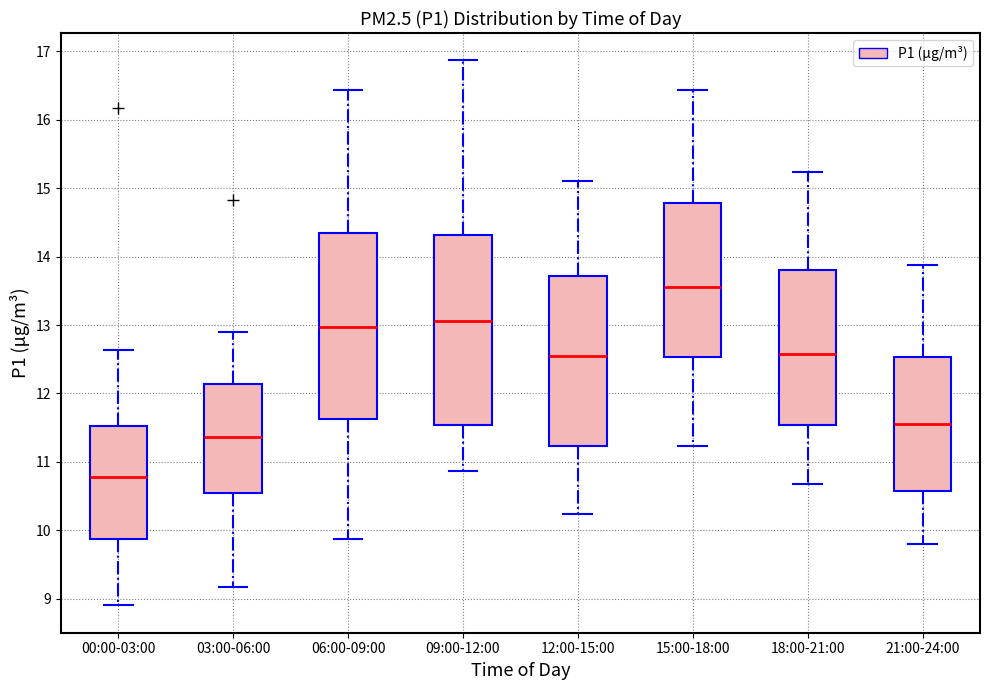

Where does the lower whisker of the box for 15:00-18:00 end on the y-axis? The values are not printed on the chart, so give them approximately, as read against the axis.

11.2